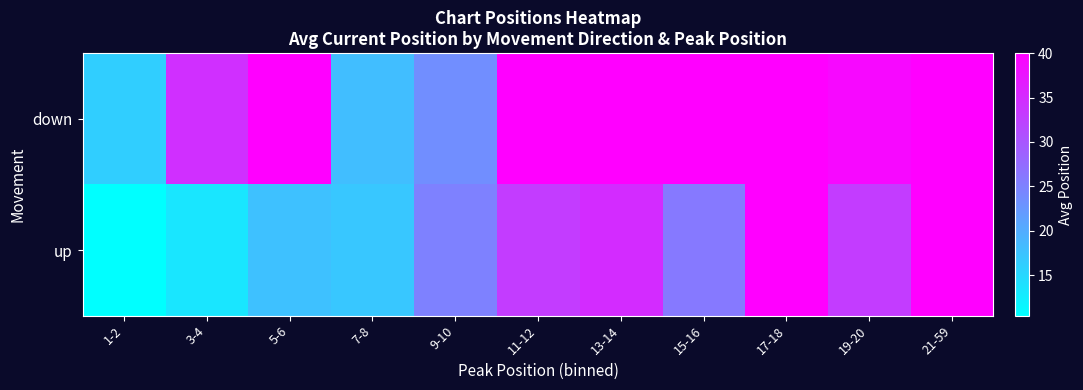

Which has a higher value, 15-16 or 3-4?

15-16